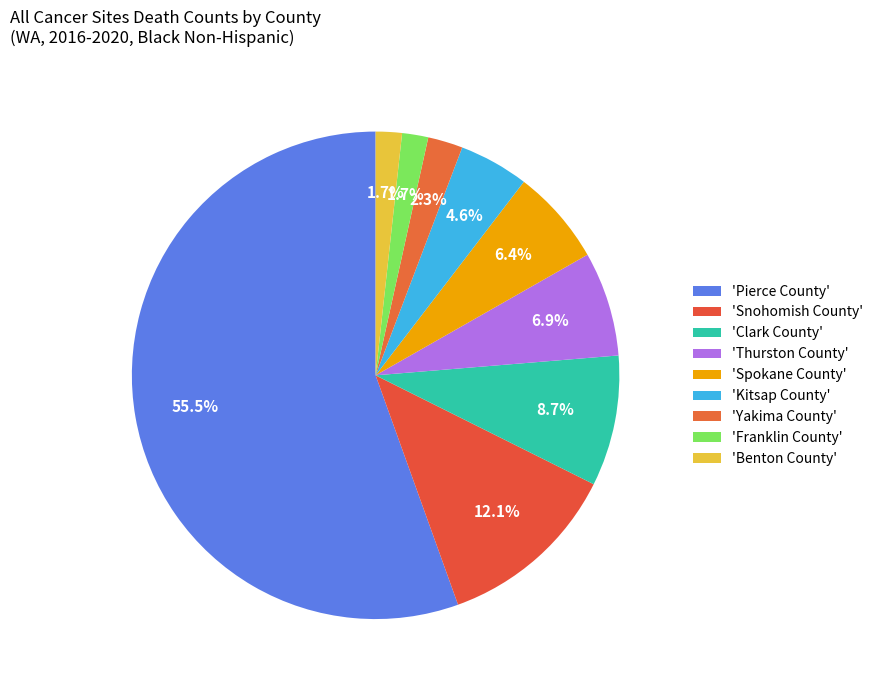

Which category has the biggest portion of the pie?

Pierce County